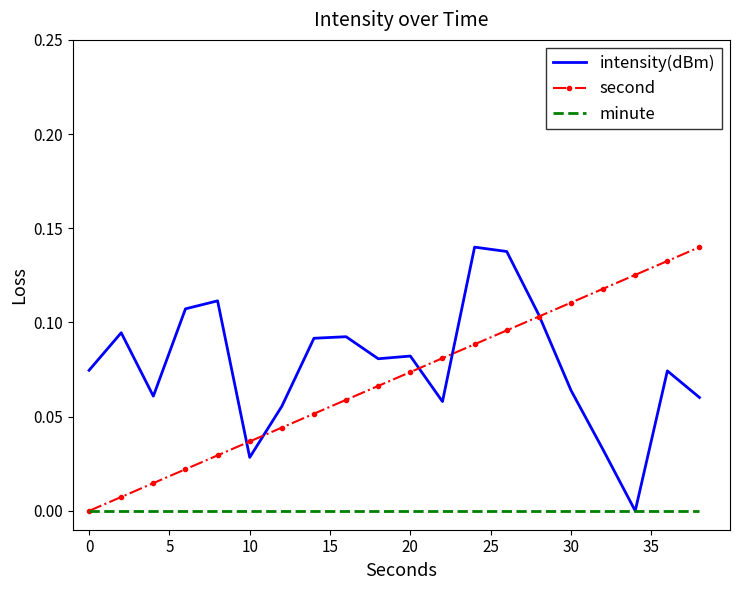

True or false: minute and intensity(dBm) intersect in this chart.

False